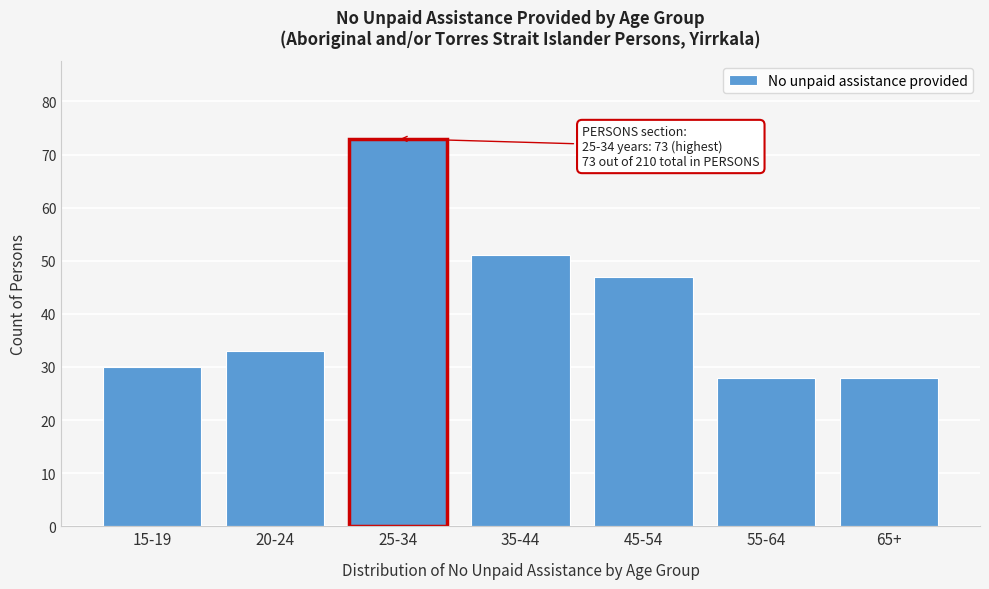

Reading left to right, what are all the values shown in this chart?

15-19=30	20-24=33	25-34=73	35-44=51	45-54=47	55-64=28	65+=28